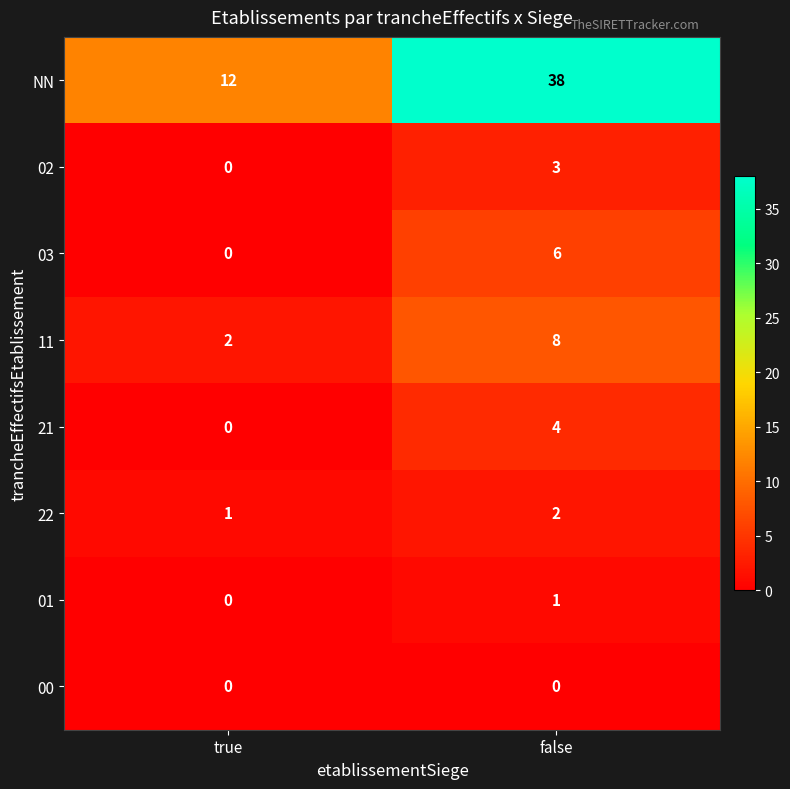

Reading right to left, list all the values displayed in this chart.

NN: 38	12
02: 3	0
03: 6	0
11: 8	2
21: 4	0
22: 2	1
01: 1	0
00: 0	0